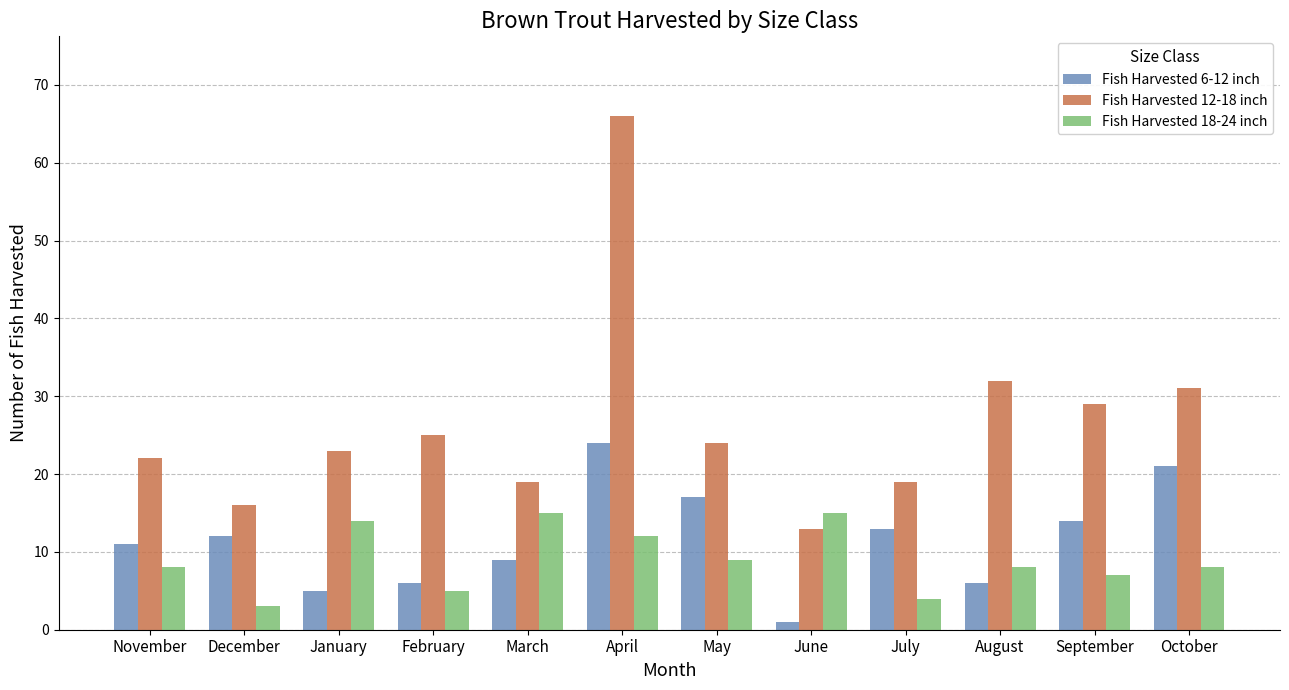

Reading right to left, transcribe all the data shown in this chart.

Fish Harvested 6-12 inch: October=21	September=14	August=6	July=13	June=1	May=17	April=24	March=9	February=6	January=5	December=12	November=11
Fish Harvested 12-18 inch: October=31	September=29	August=32	July=19	June=13	May=24	April=66	March=19	February=25	January=23	December=16	November=22
Fish Harvested 18-24 inch: October=8	September=7	August=8	July=4	June=15	May=9	April=12	March=15	February=5	January=14	December=3	November=8